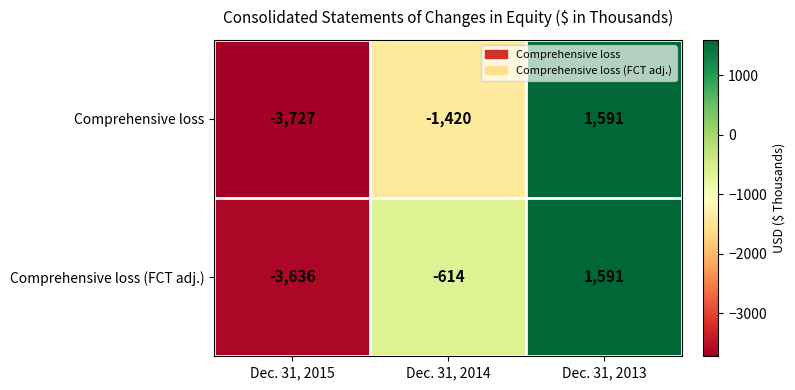

Which series has the largest range (max minus min)?

Comprehensive loss